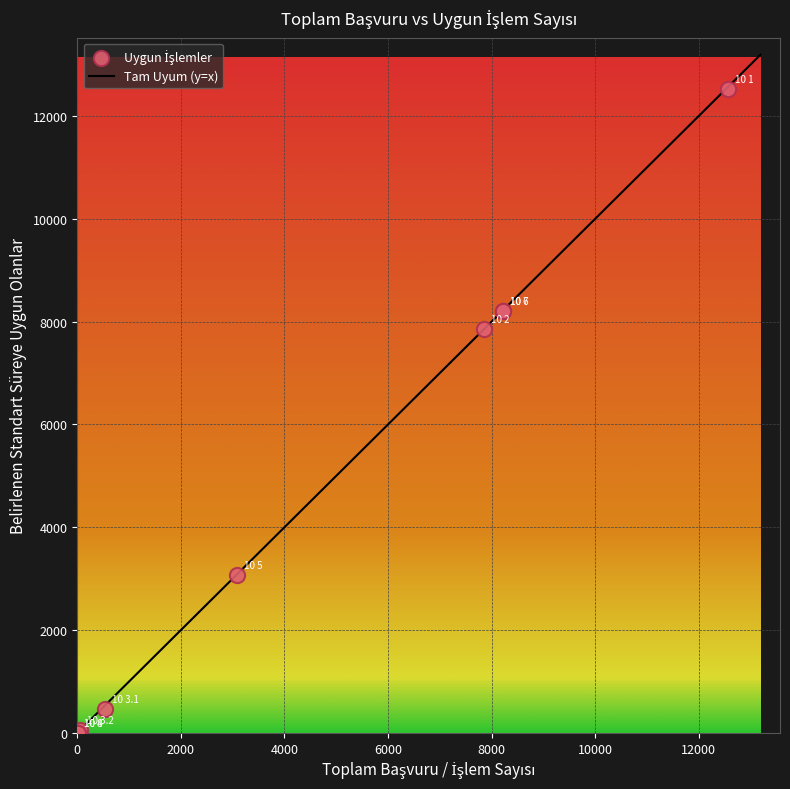

What Y value in the scatter plot is closest to 6260?

7851